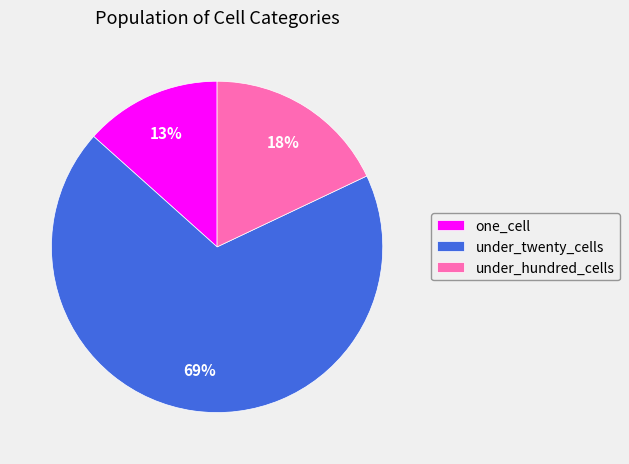

How many slices are in this pie chart?

3